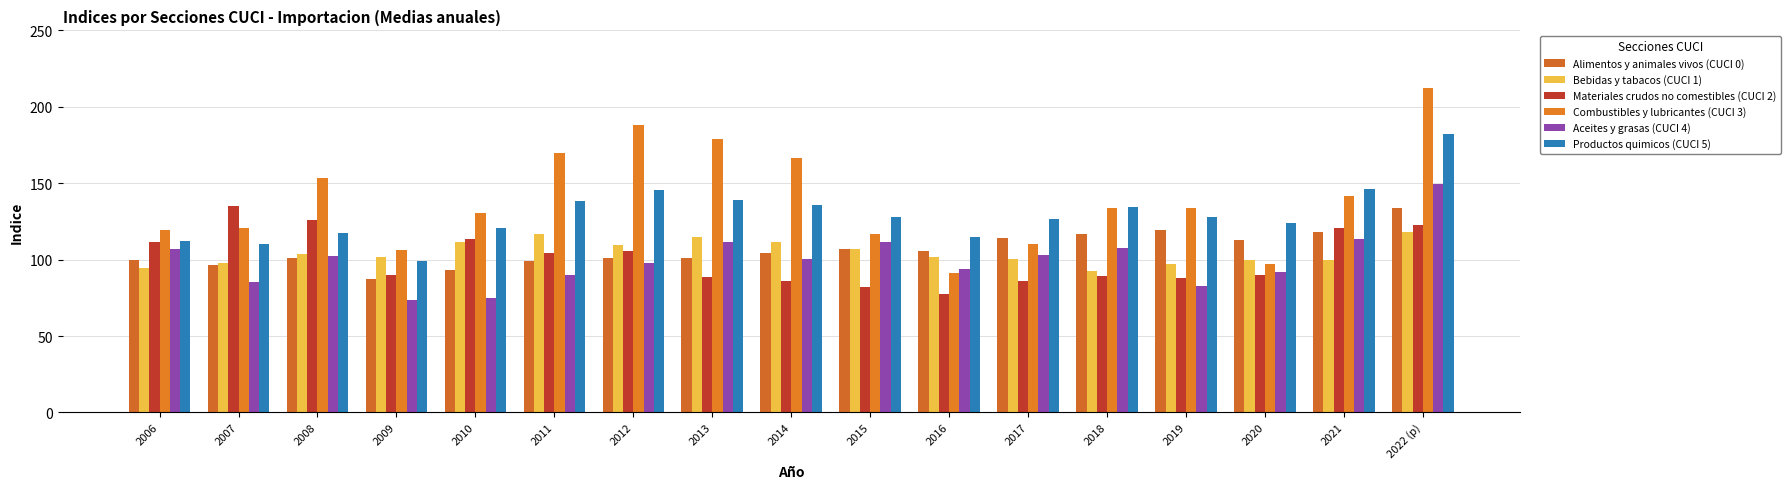

At how many categories does at least one series exceed 97?

17